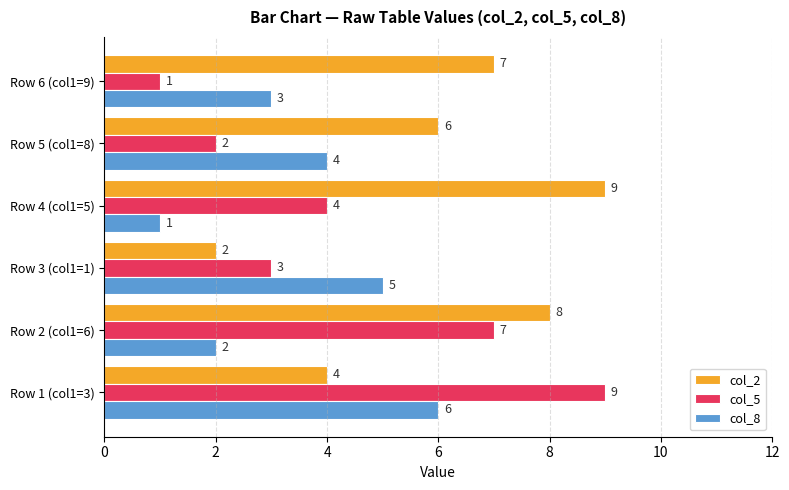

Rank the series by their average value, from lowest to highest.

col_8, col_5, col_2